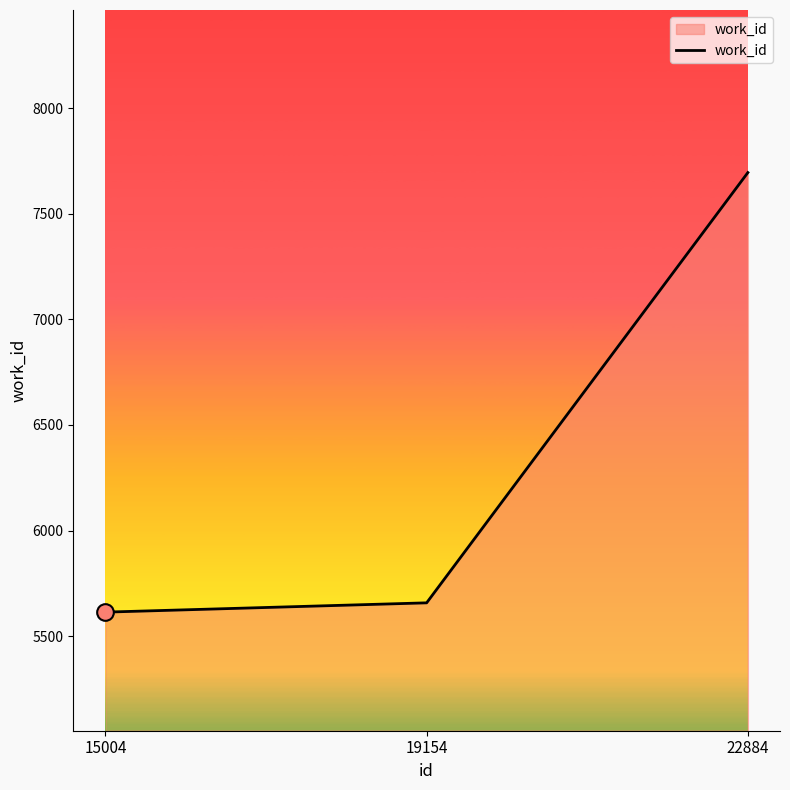

Count the number of data series in this chart.

1